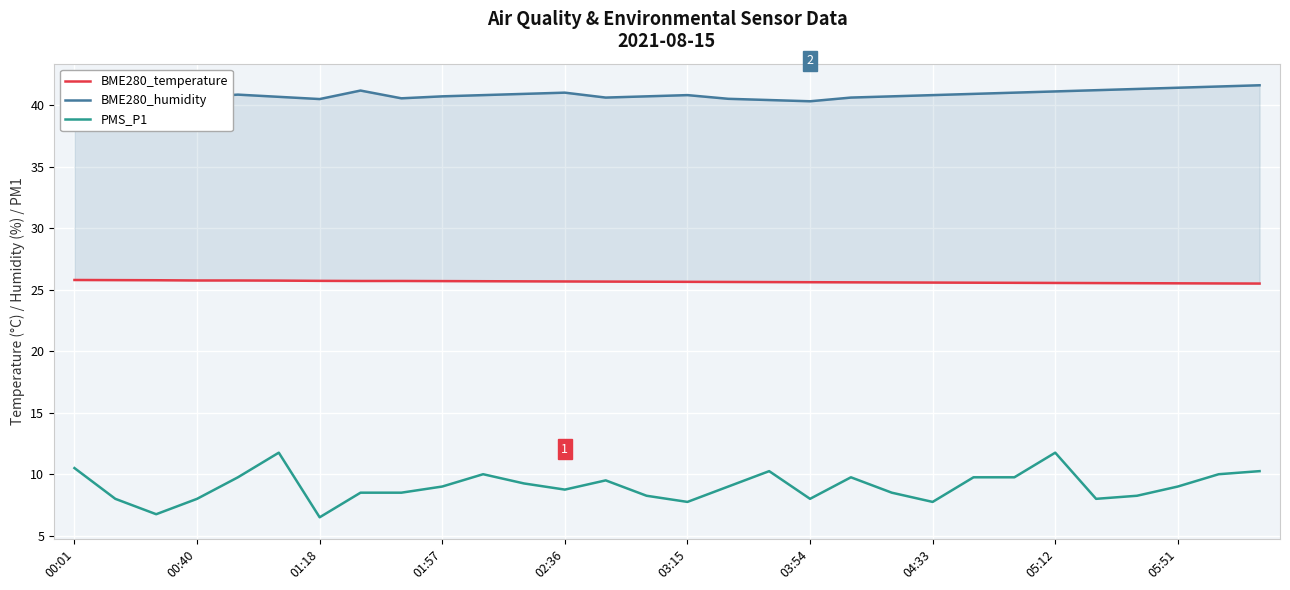

Between 16 and 25, which is larger?

16